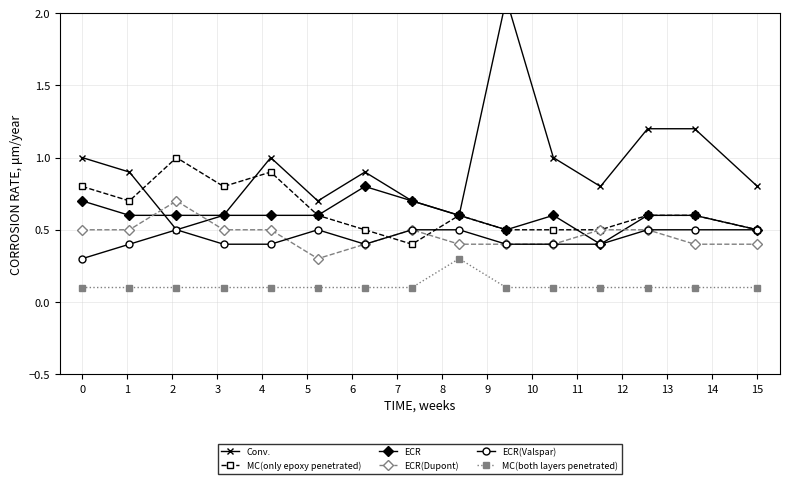

What are all the series names shown in the legend?

Conv., MC(only epoxy penetrated), ECR, ECR(Dupont), ECR(Valspar), MC(both layers penetrated)